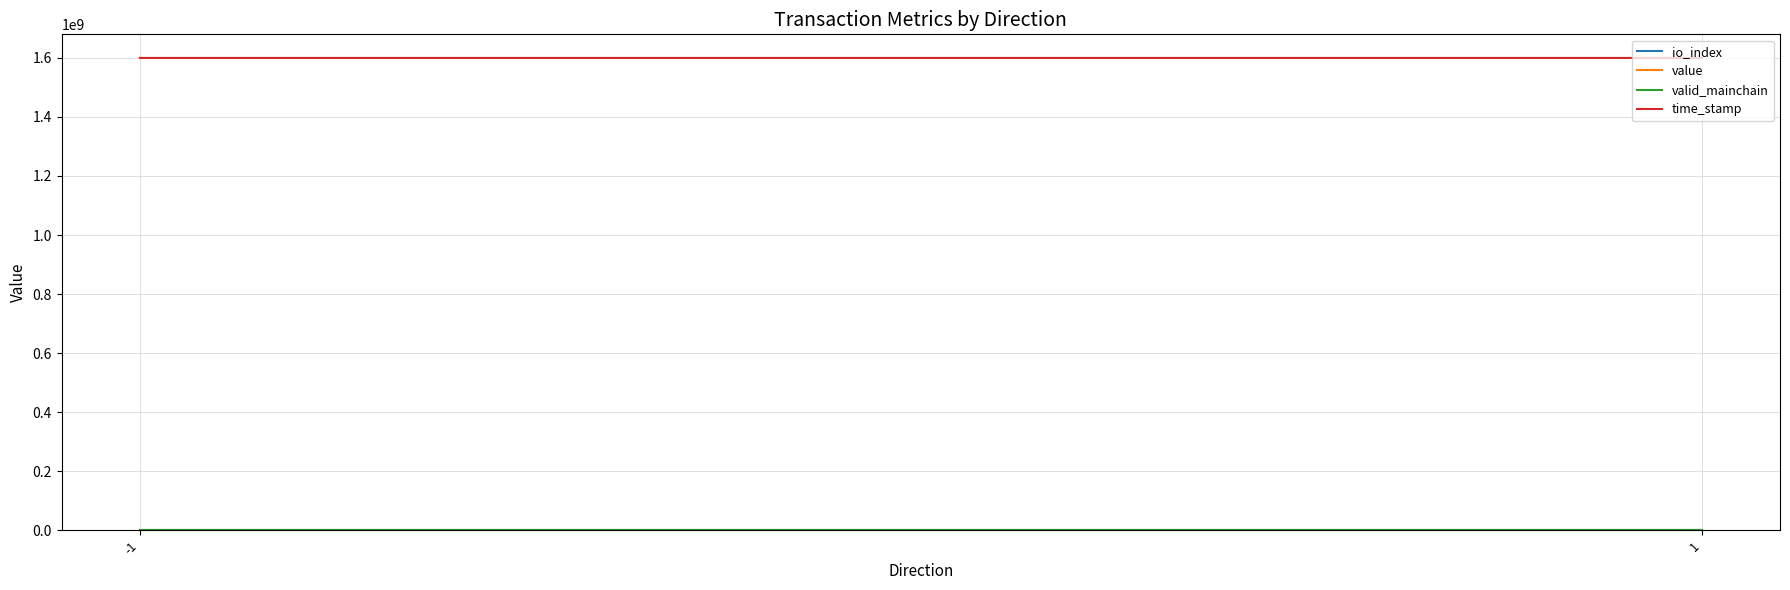

Is the value of valid_mainchain at -1 greater than the value of value at -1?

No